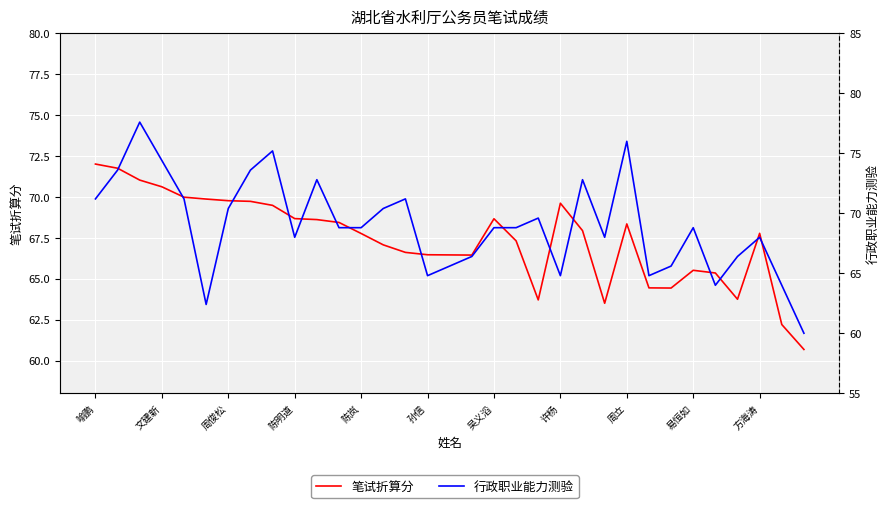

Where is the first local minimum for 笔试折算分?

17